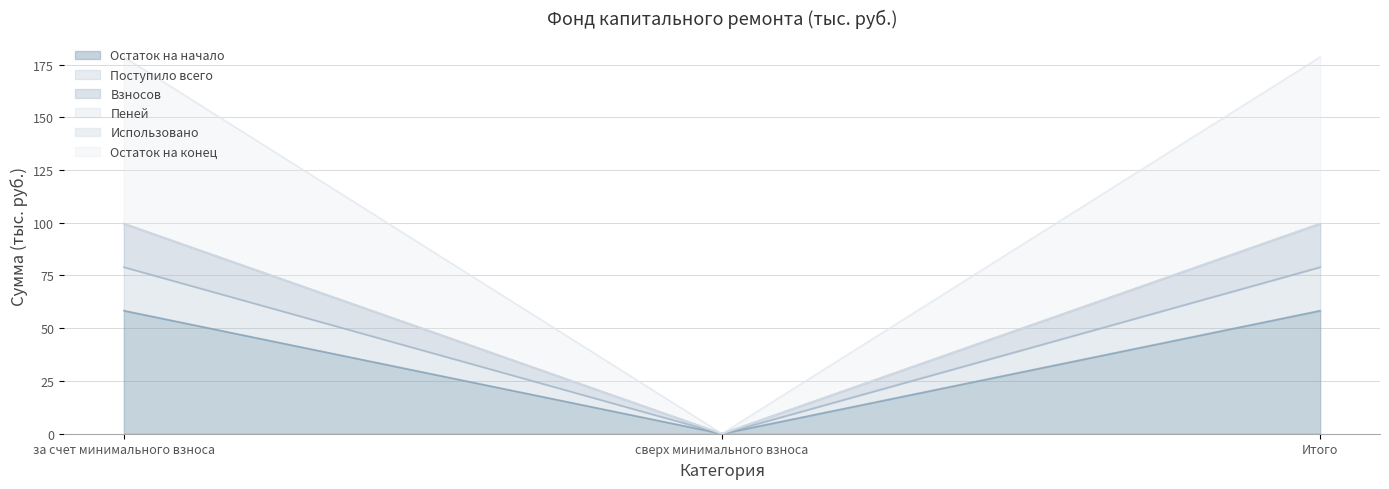

At which label does Остаток на начало reach its minimum?

сверх минимального взноса